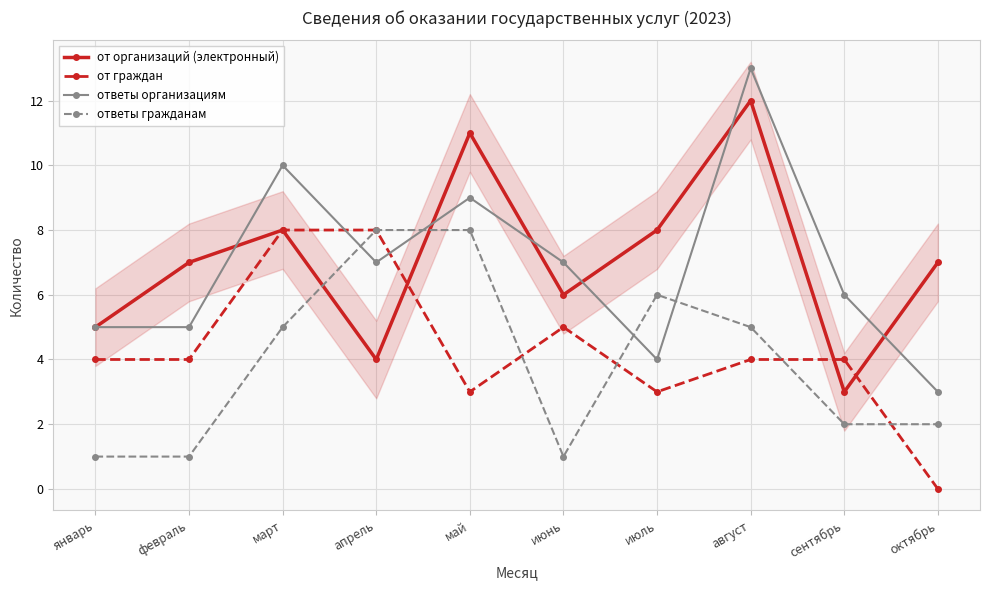

Between which two adjacent categories do от граждан and ответы организациям first intersect?

март and апрель